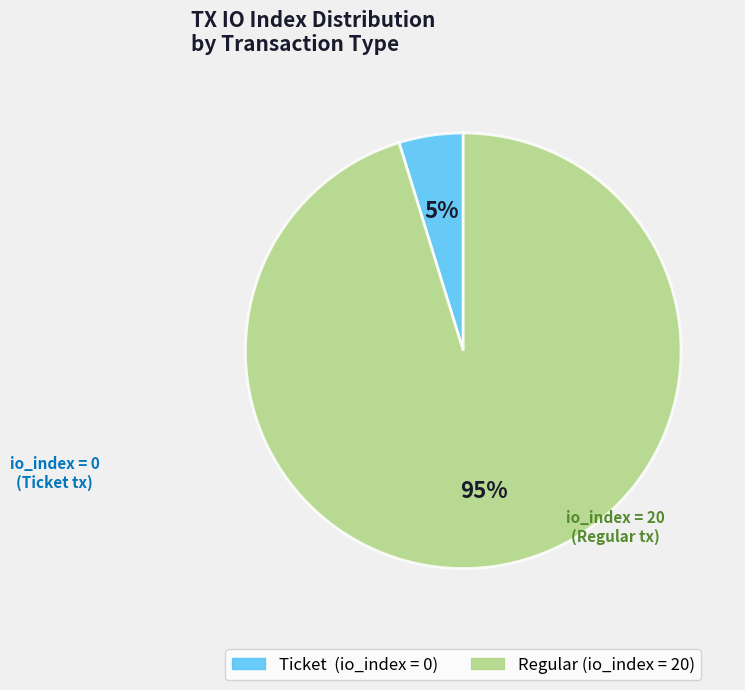

Does any single category account for the majority?

Yes